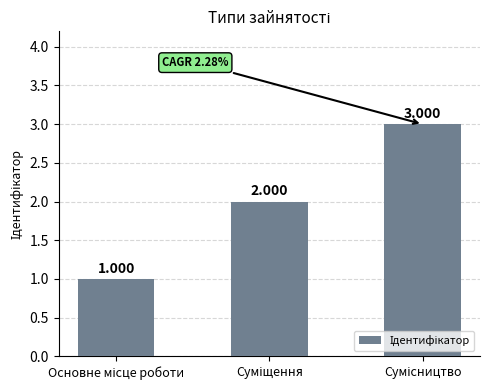

What is the change in value from Основне місце роботи to Суміщення?

+1